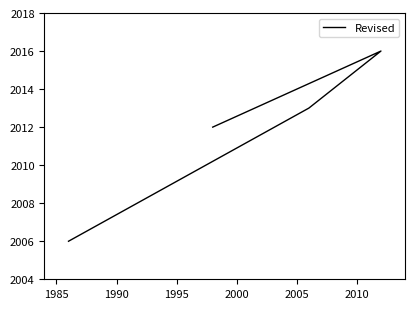

What is the minimum value shown in the chart?

2006